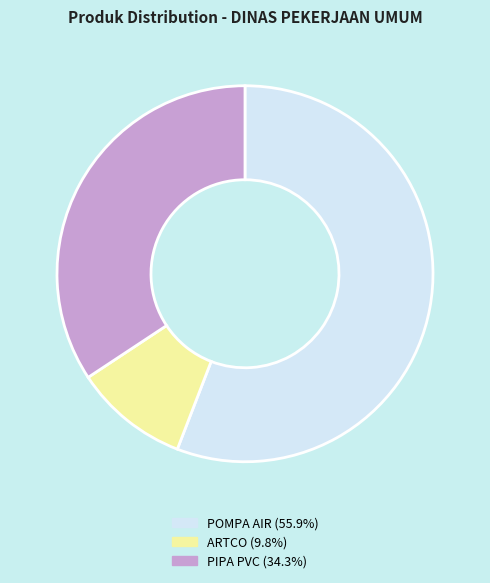

The ARTCO slice represents 10% of the pie. True or false?

True